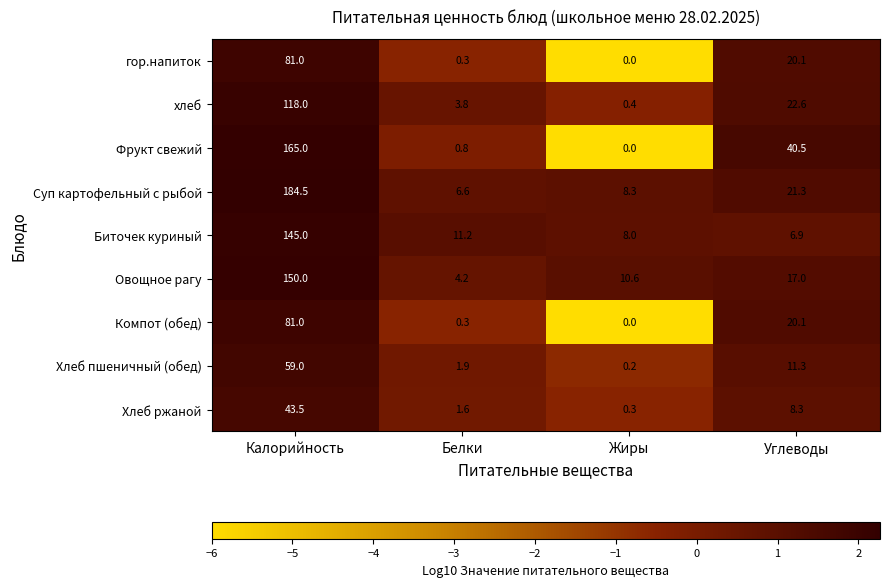

The Хлеб пшеничный (обед) series shows 0.2 at Жиры. True or false?

True